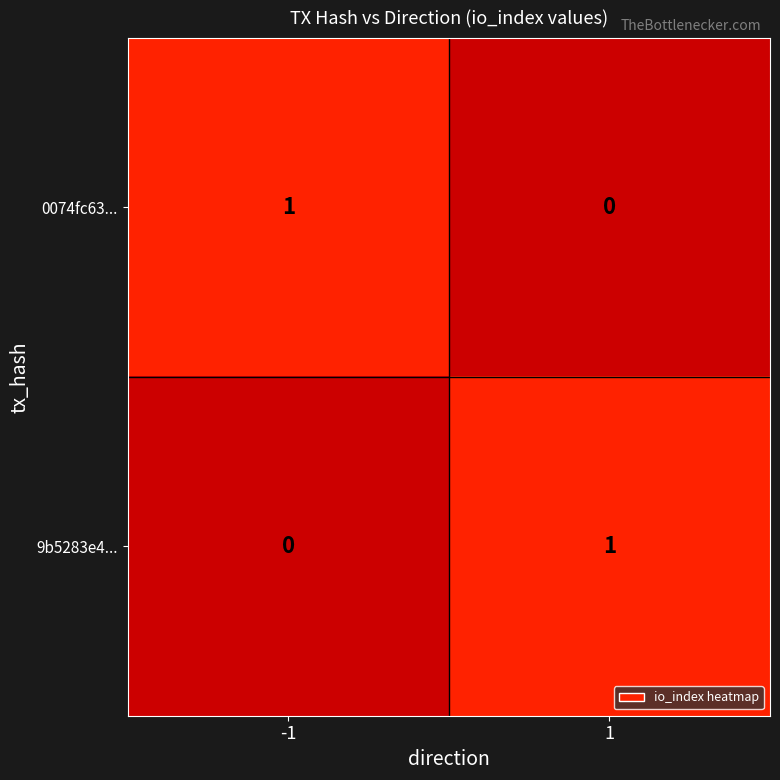

At -1, list the series in order from largest to smallest.

0074fc63..., 9b5283e4...